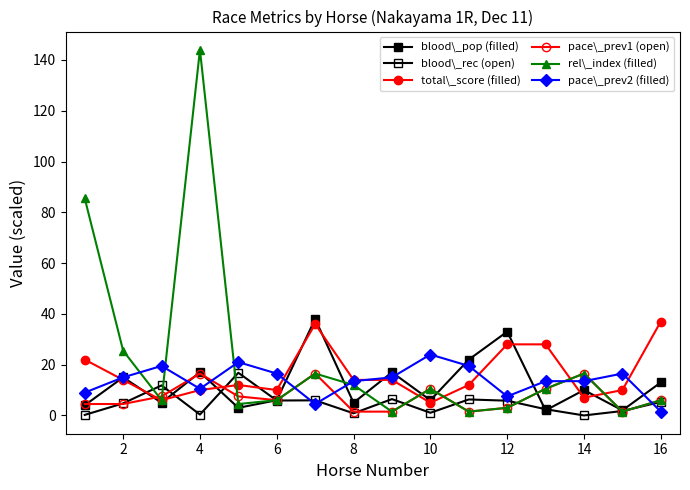

How many times do pace\_prev1 (open) and total\_score (filled) cross each other?

6